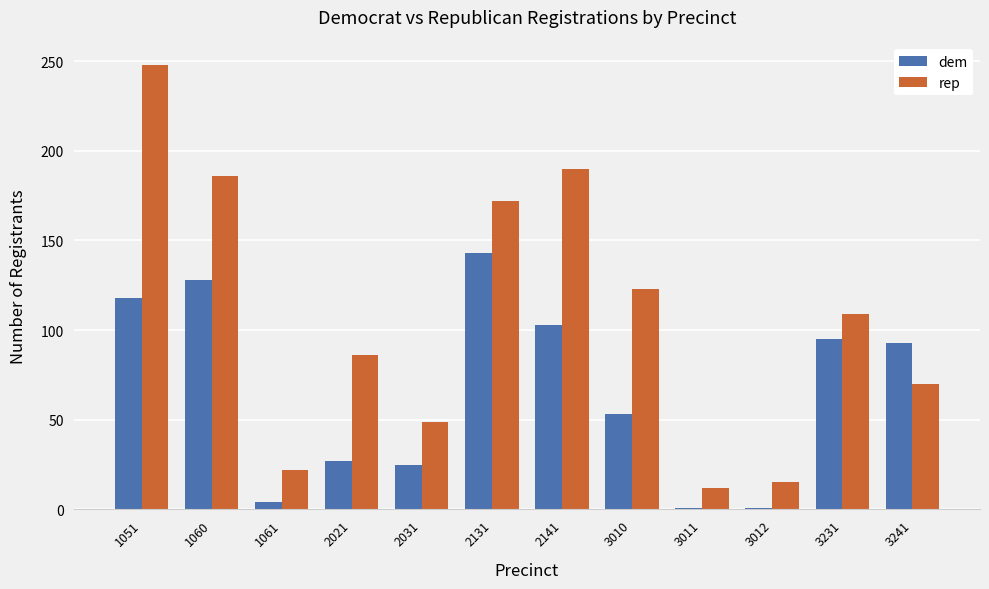

Between 1051 and 3241, which series saw the biggest shift?

rep